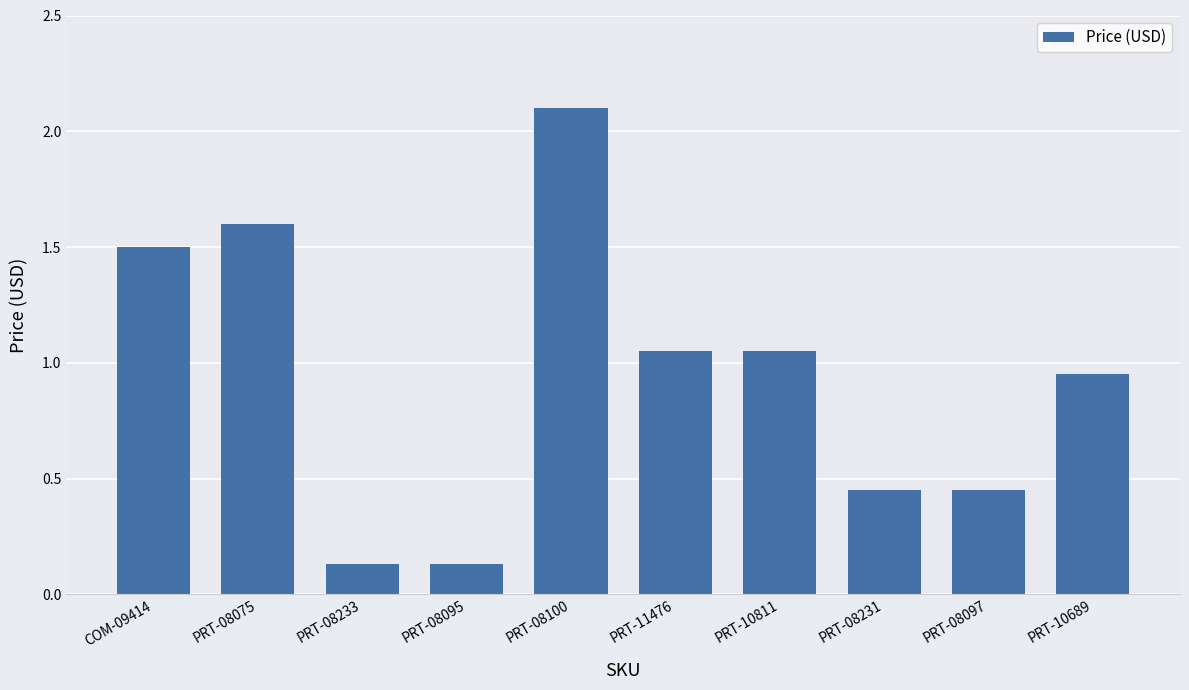

What position from the left is PRT-08233?

3